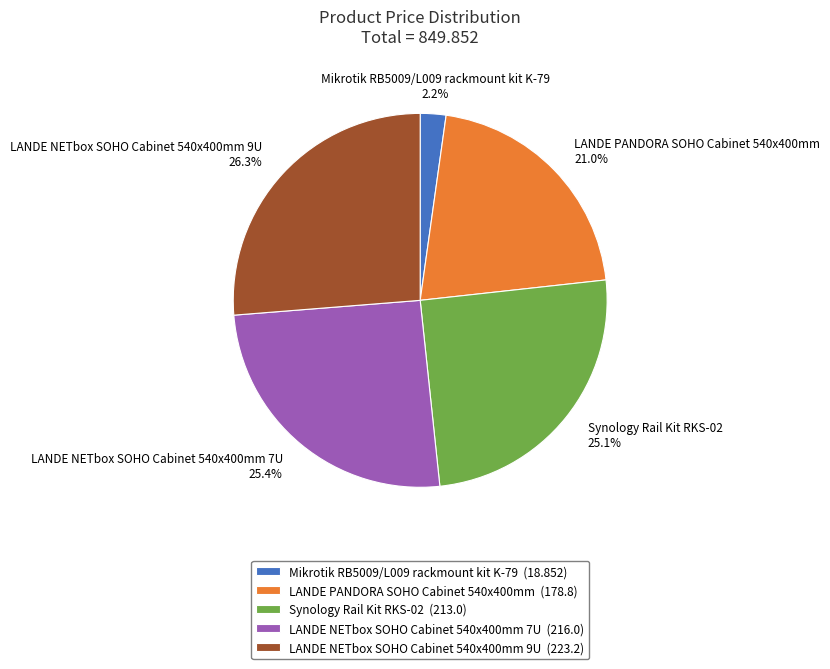

Does LANDE NETbox SOHO Cabinet 540x400mm 7U account for over 50% of the chart?

No